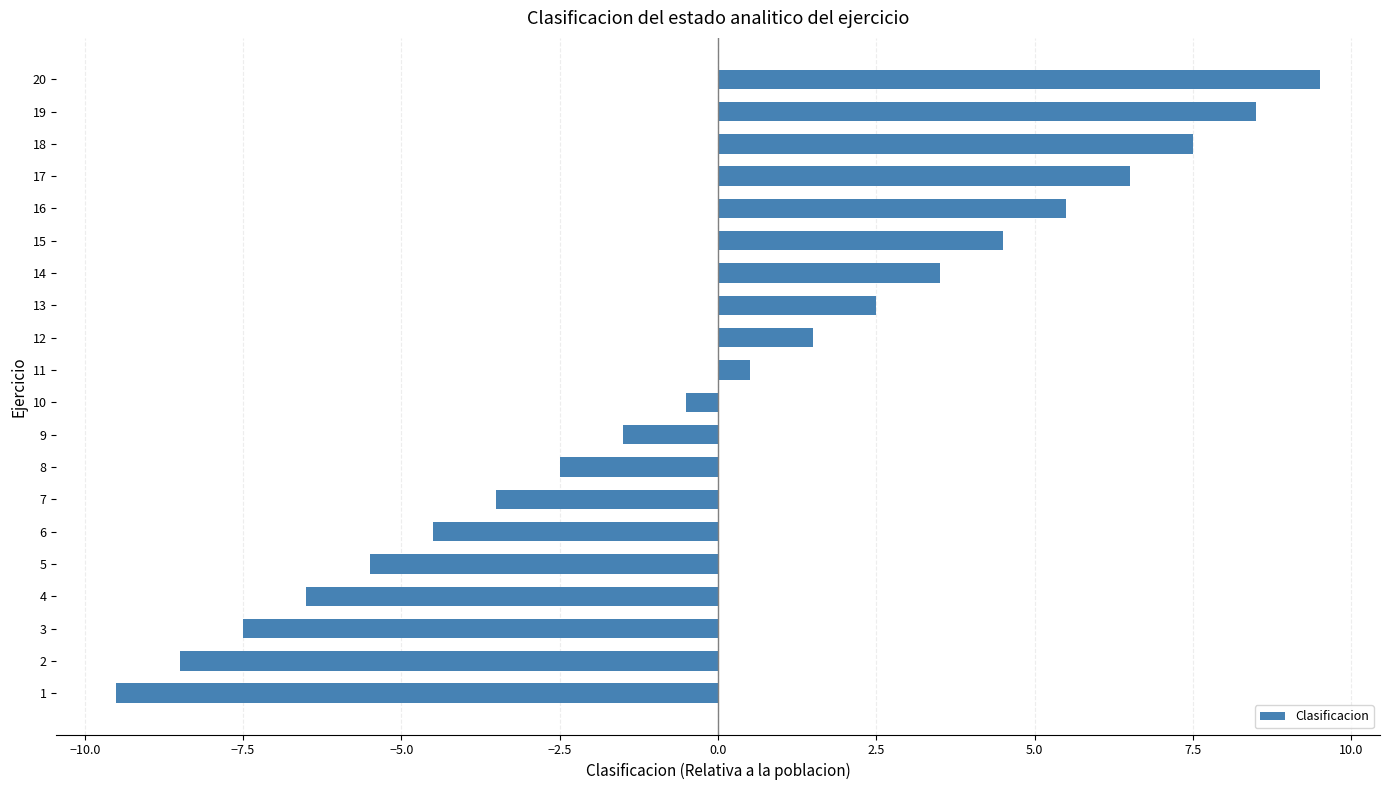

How many data points are above 0?

10